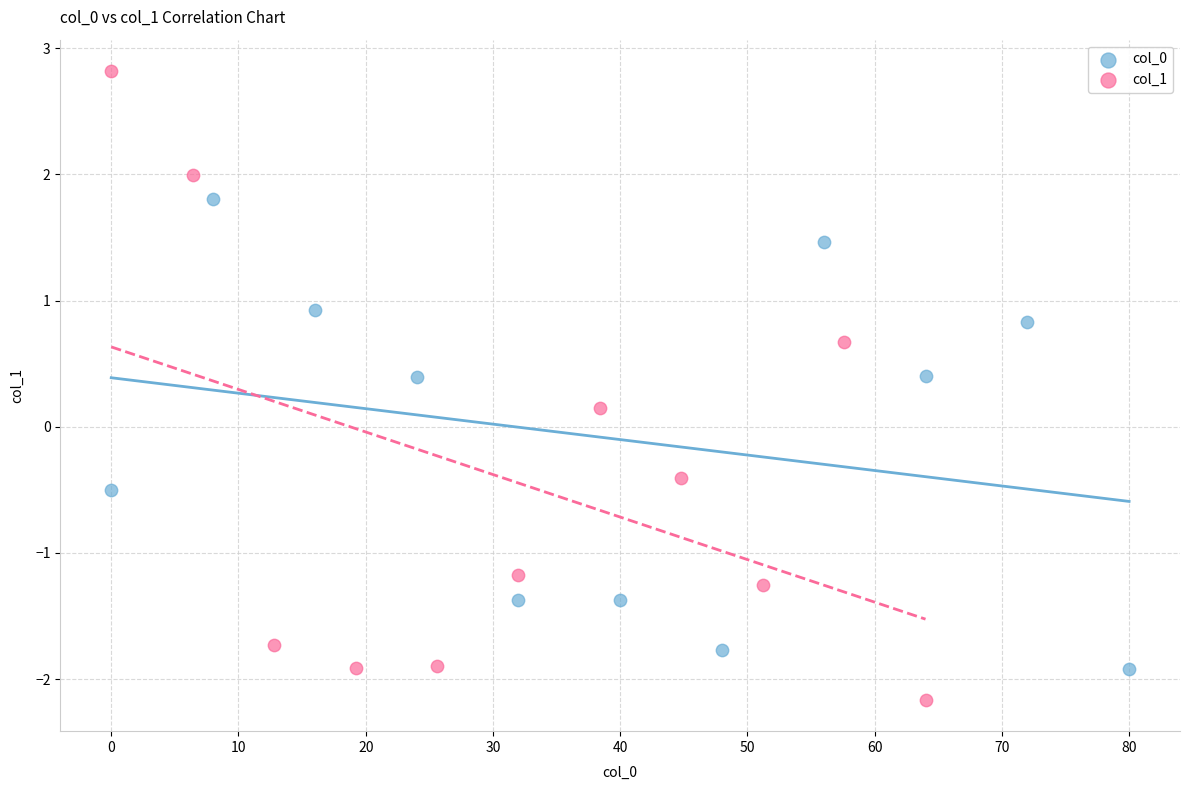

Which series reaches the minimum Y coordinate?

col_1